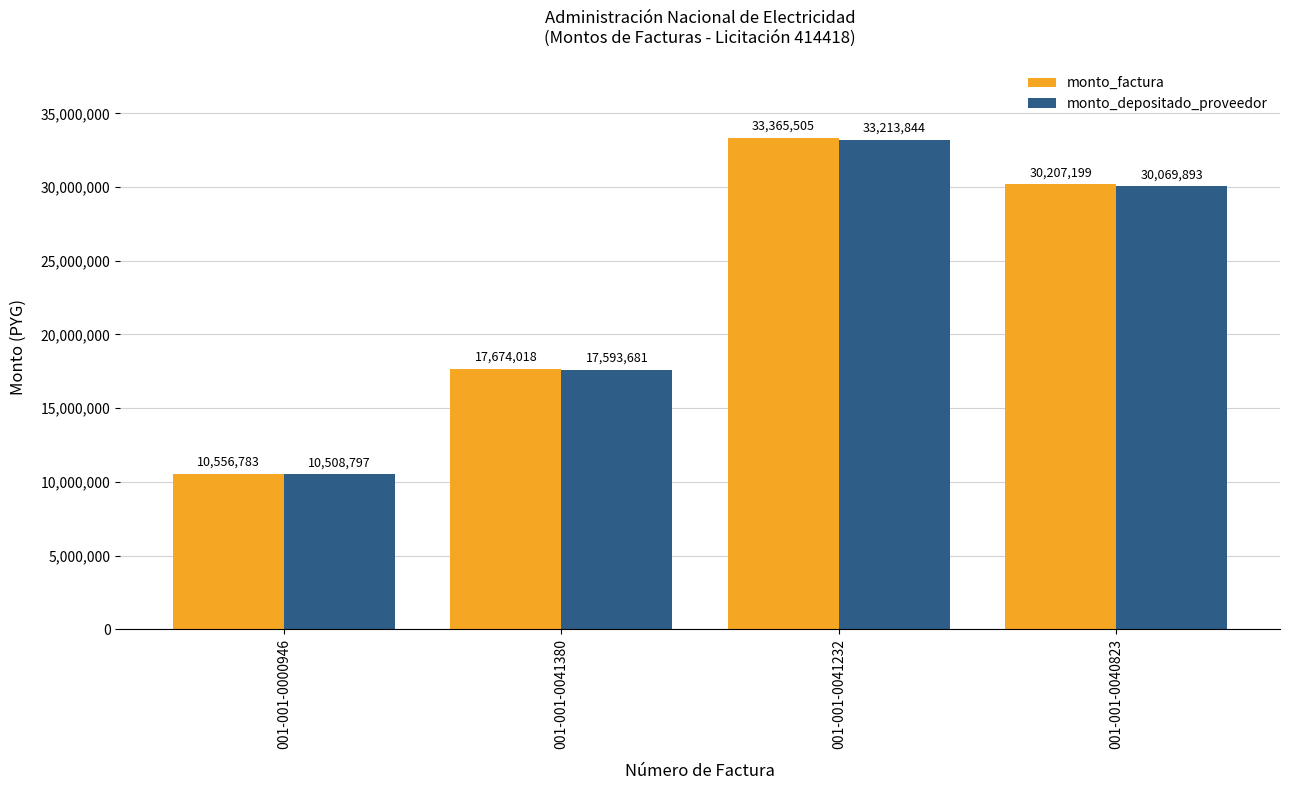

Where does the monto_factura series first go above 30207199?

001-001-0041232